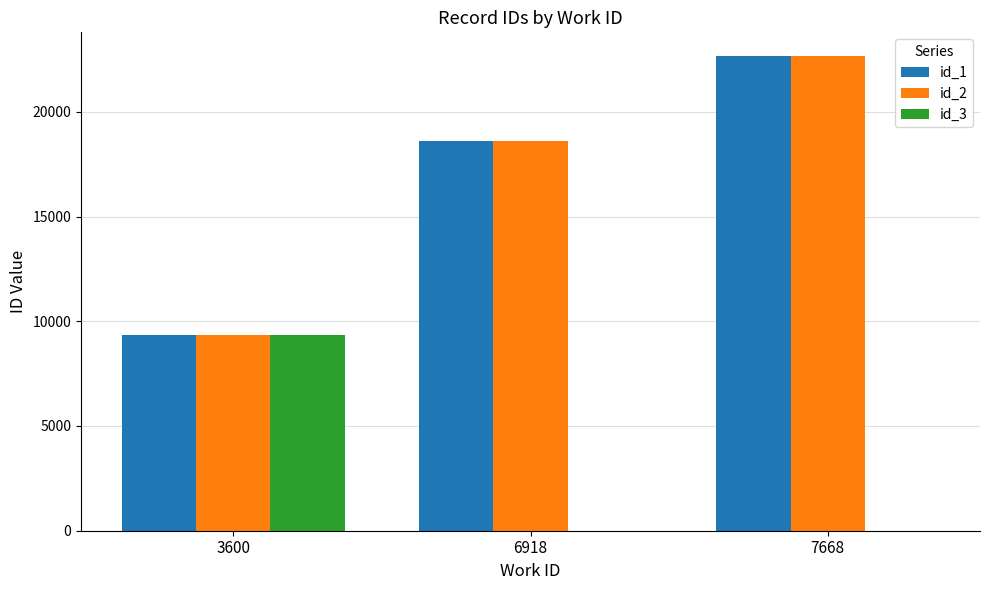

At which category is the sum across all series the highest?

7668